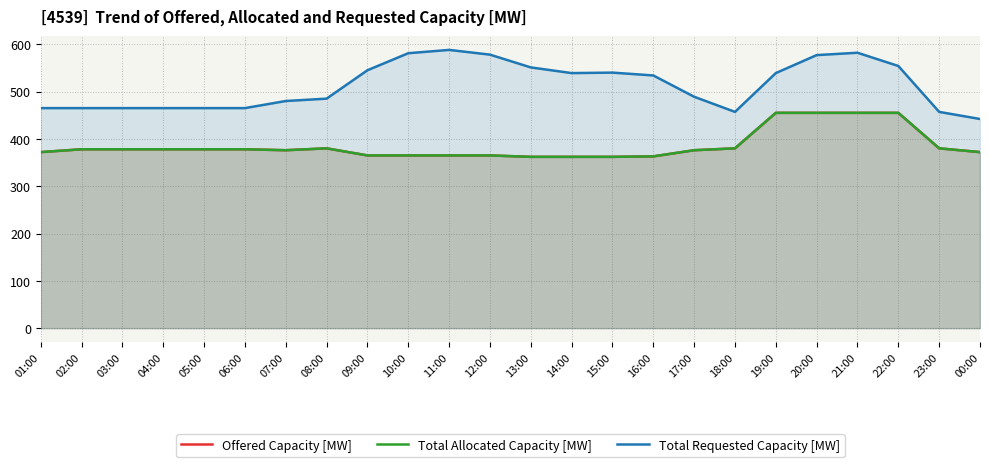

What is the spread (max minus min) of values at 17:00?

113